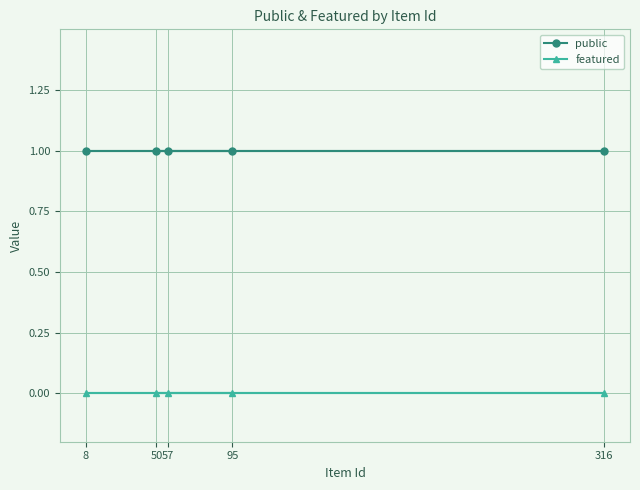

True or false: featured has more than 1 points higher than both neighbors.

False